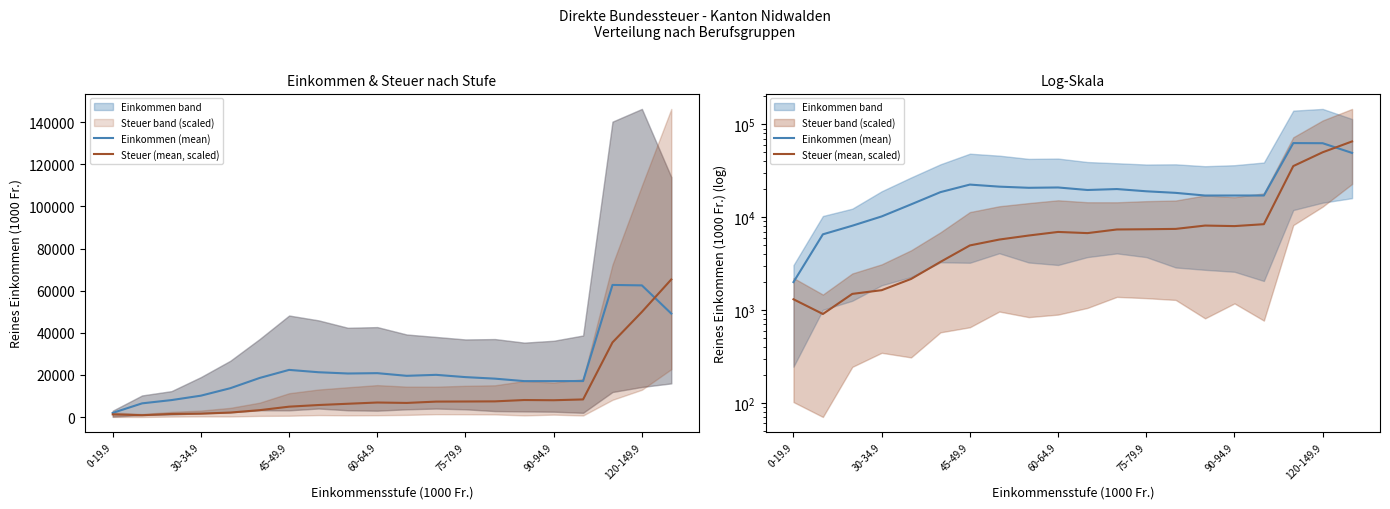

Where do Einkommen (mean) and Steuer (mean, scaled) first cross each other?

18 and 19